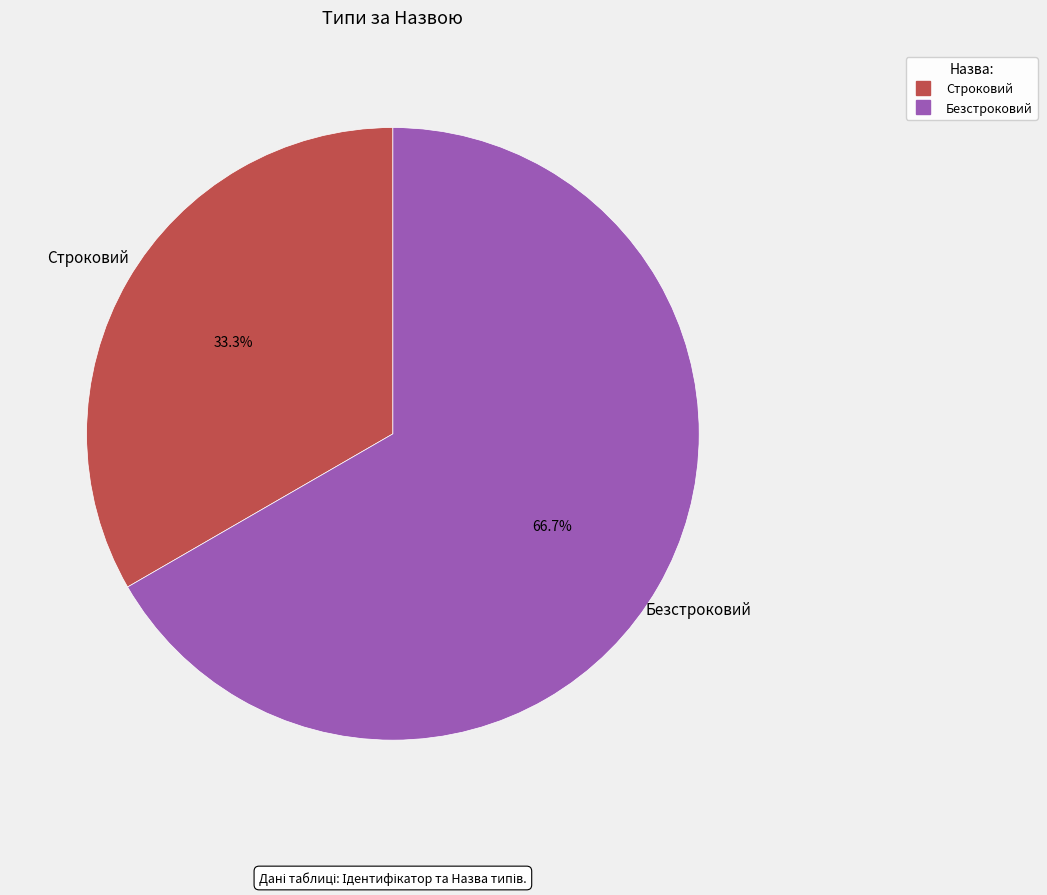

To the nearest percent, what portion does Строковий represent?

33%